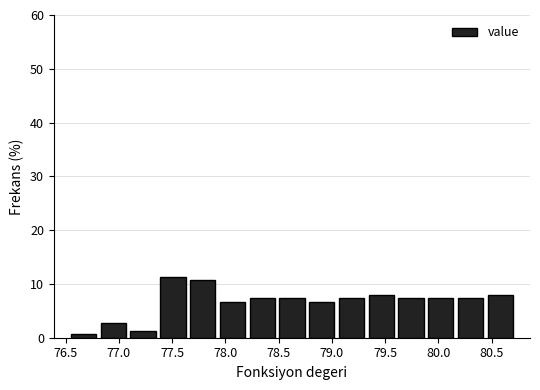

What is the height of the bar covering 78.75 to 79.05 on the x-axis? Neither the bar edges nor the heights are printed on the chart, so give them approximately, as read against the axes.

7